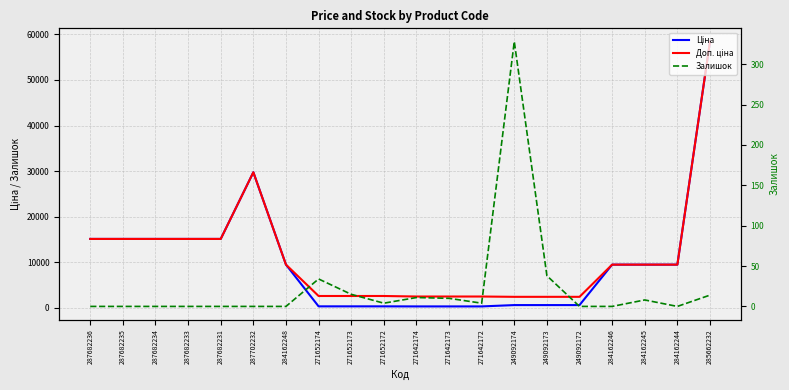

The Доп. ціна series shows 4088.2 at 271642174. True or false?

False